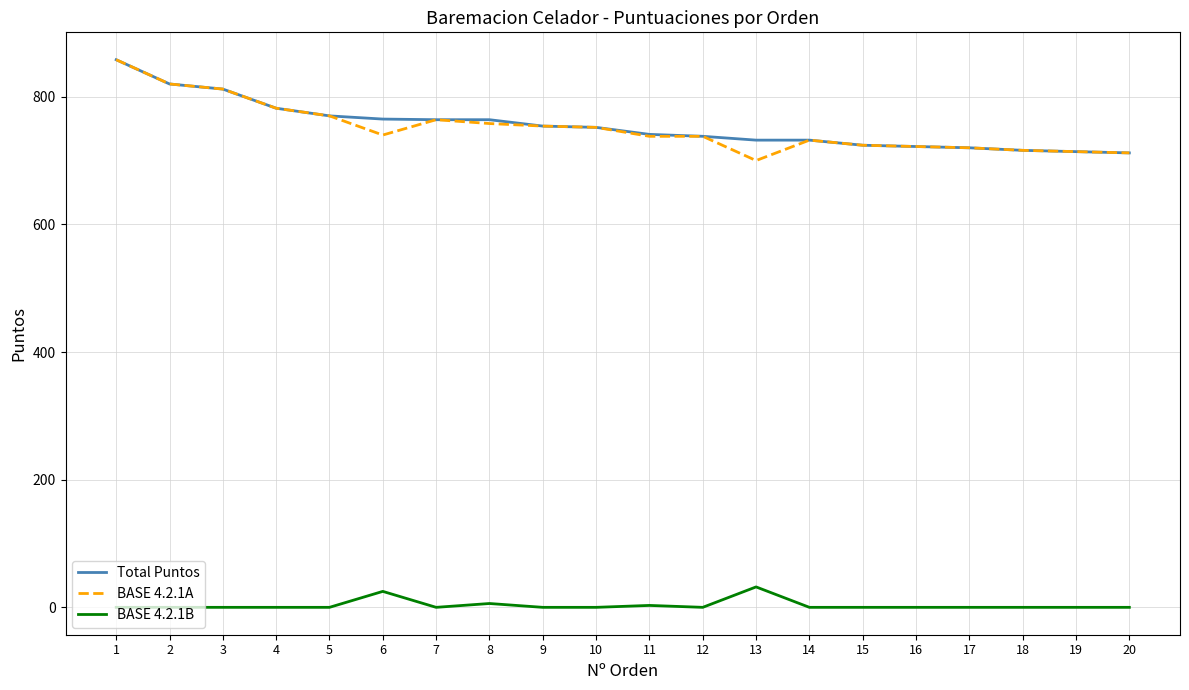

What is the maximum value shown in the chart?

858